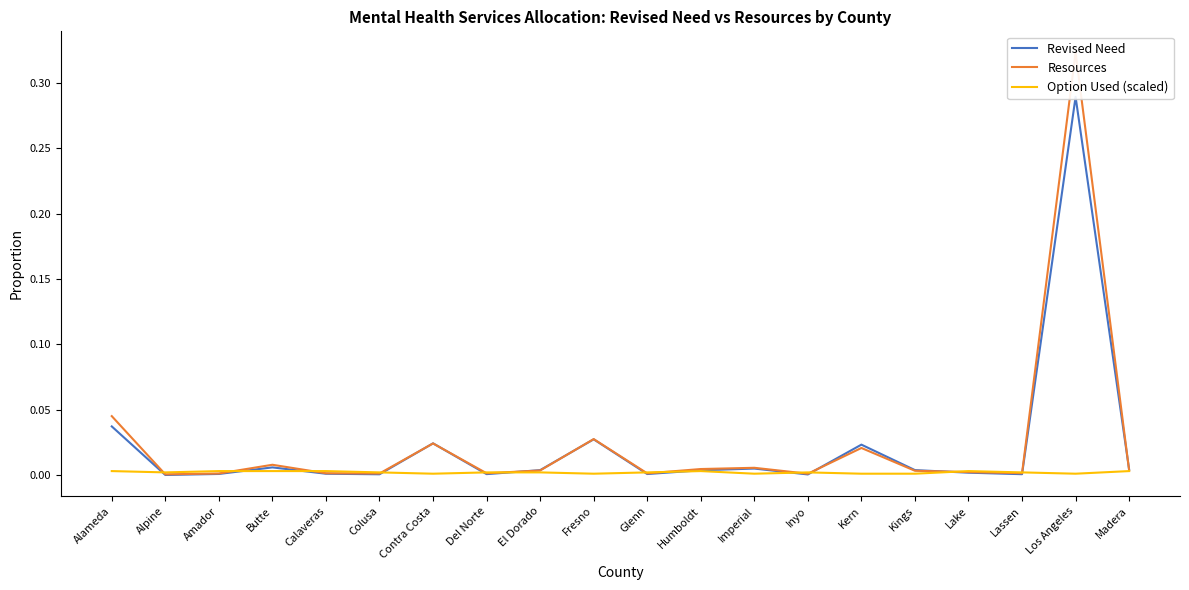

How many times do Revised Need and Option Used (scaled) cross each other?

12